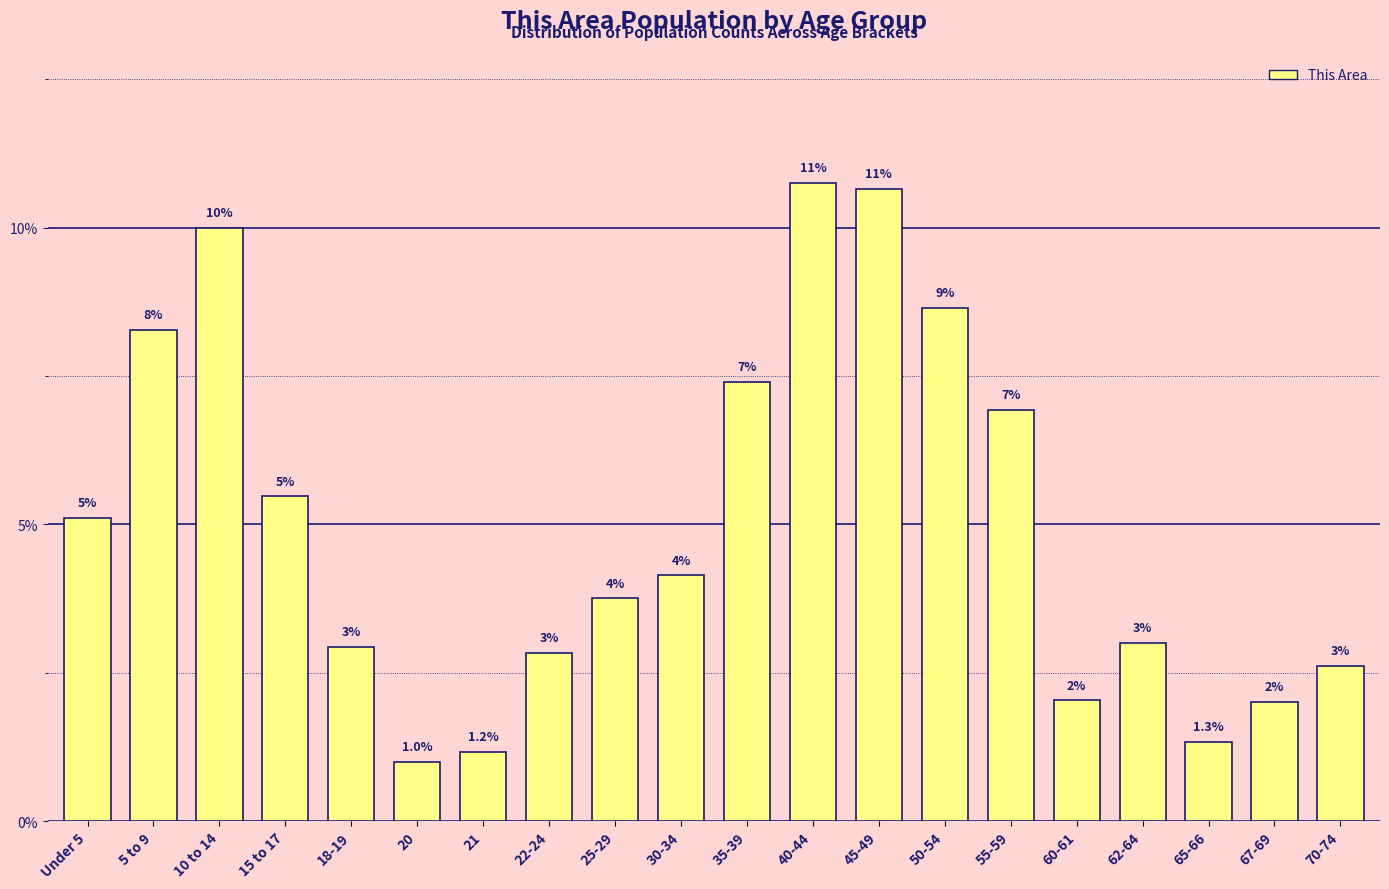

True or false: the data shows 9.1 at 55-59.

False